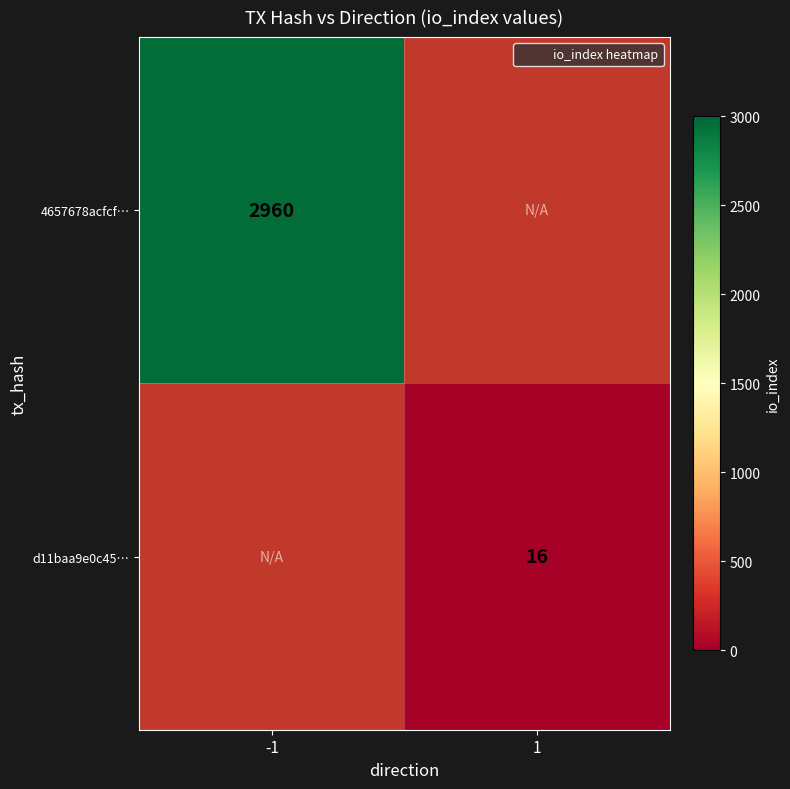

What is the smallest value displayed?

16.0